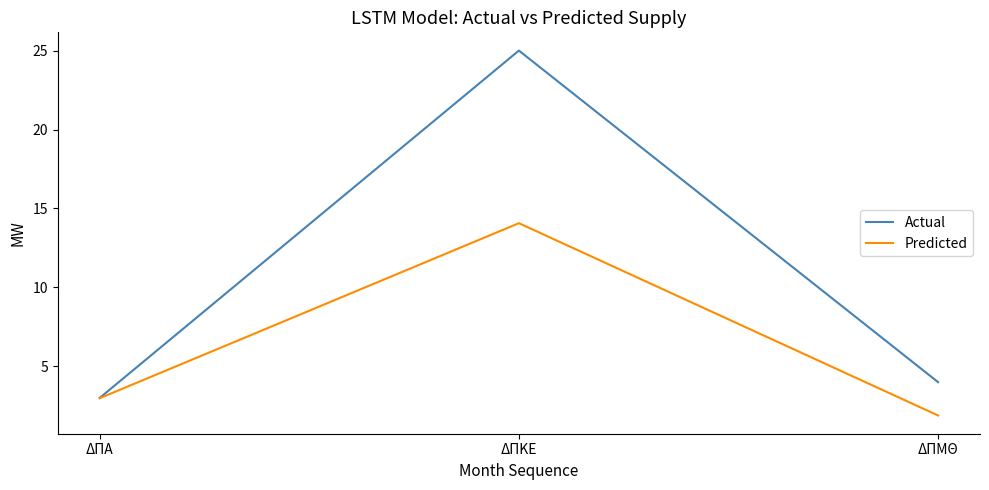

What is the sum of all Actual values?

32.0